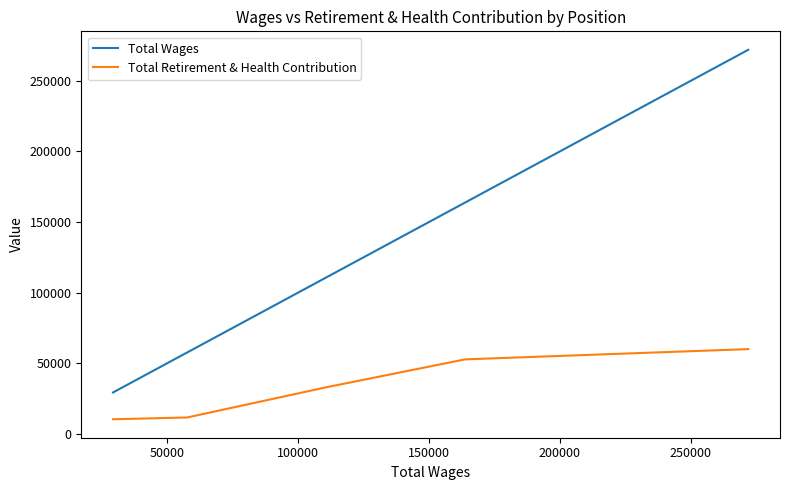

What are all the series names shown in the legend?

Total Wages, Total Retirement & Health Contribution